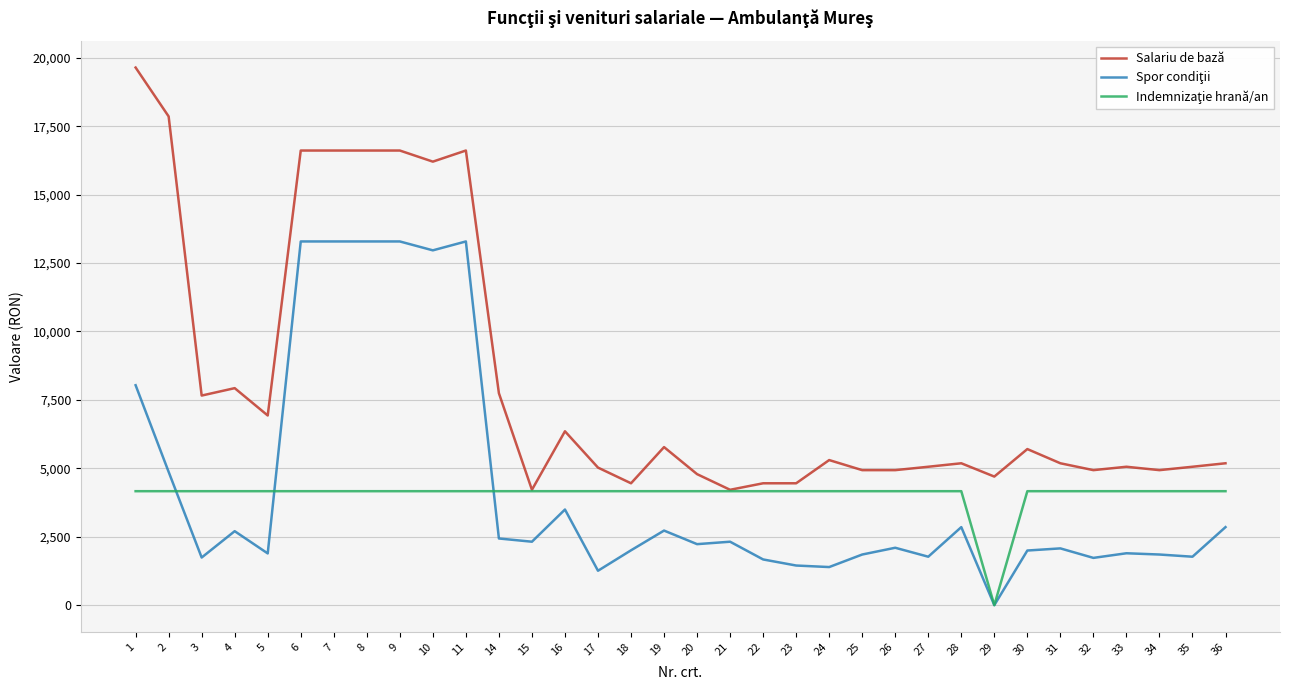

Which series has the largest total across all categories?

Salariu de bază